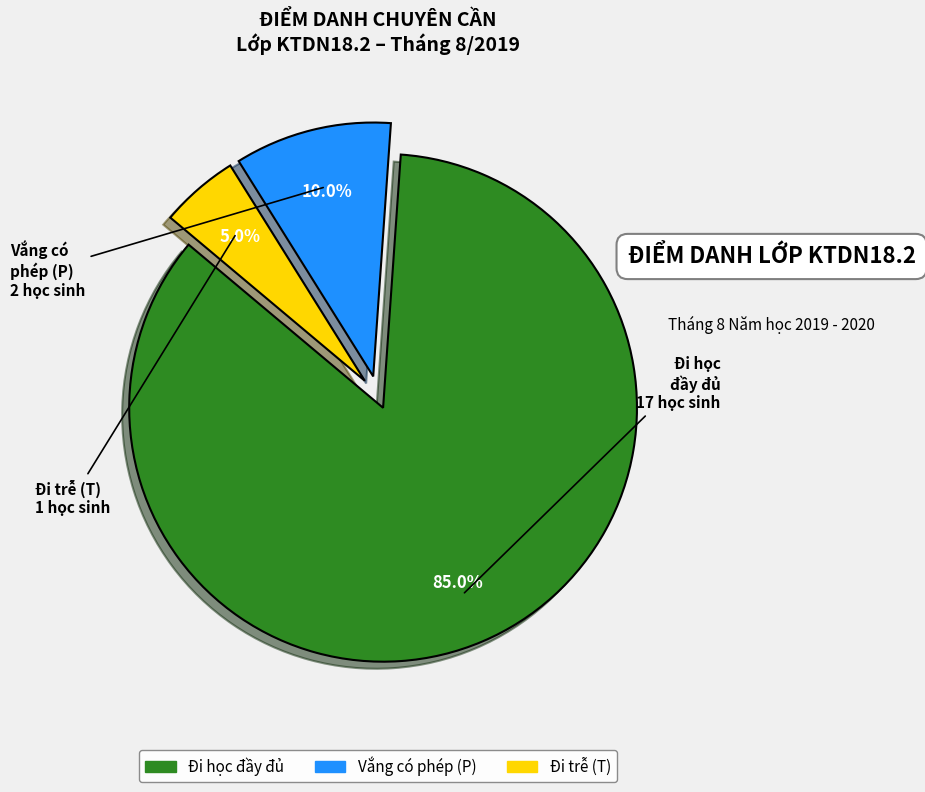

Count the number of slices in the pie.

3